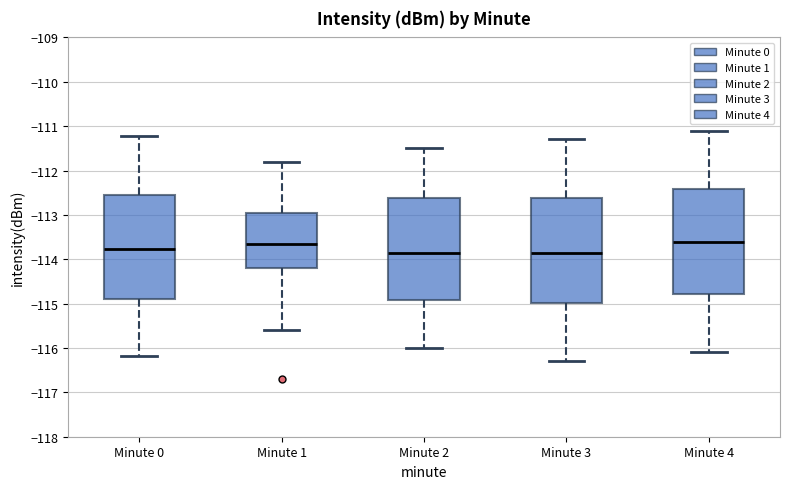

Reading left to right, read every box against the y-axis: the position of its median line, the range the box covers, and the ends of its whiskers. The values are not printed on the chart, so give them approximately, as read against the axis.

Minute 0: median -113.8, box -114.9 to -112.5, whiskers -116.2 to -111.2
Minute 1: median -113.6, box -114.2 to -113.0, whiskers -115.6 to -111.8
Minute 2: median -113.8, box -114.9 to -112.6, whiskers -116.0 to -111.5
Minute 3: median -113.8, box -115.0 to -112.6, whiskers -116.3 to -111.3
Minute 4: median -113.6, box -114.8 to -112.4, whiskers -116.1 to -111.1